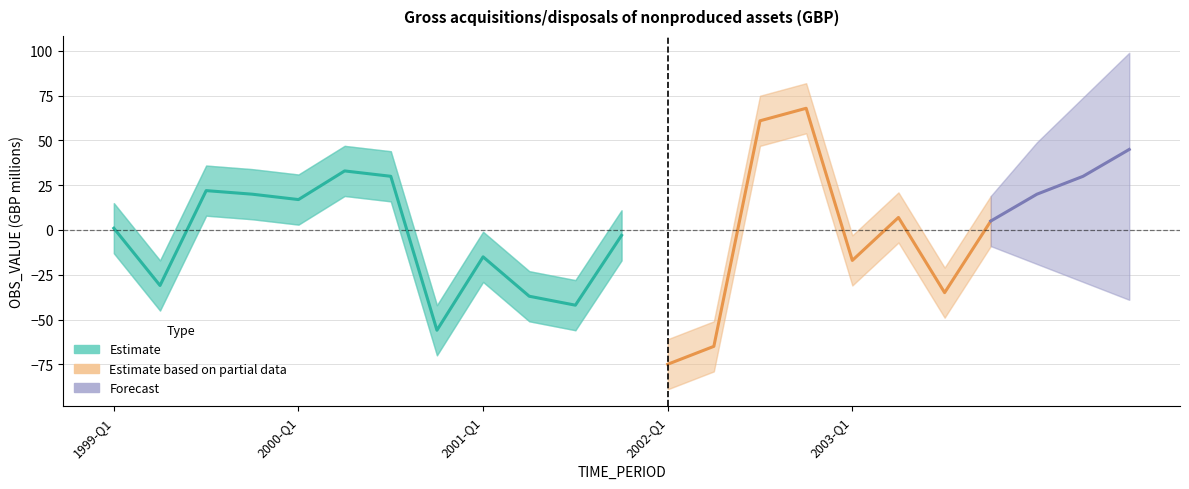

Where is the first local minimum?

1999-Q2